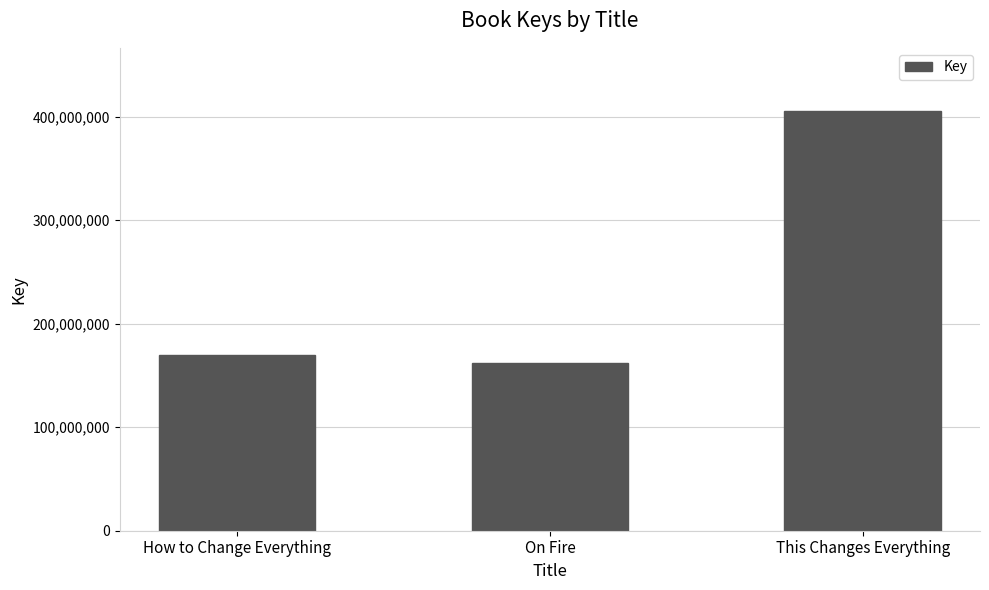

The value at How to Change Everything is 237105749. True or false?

False